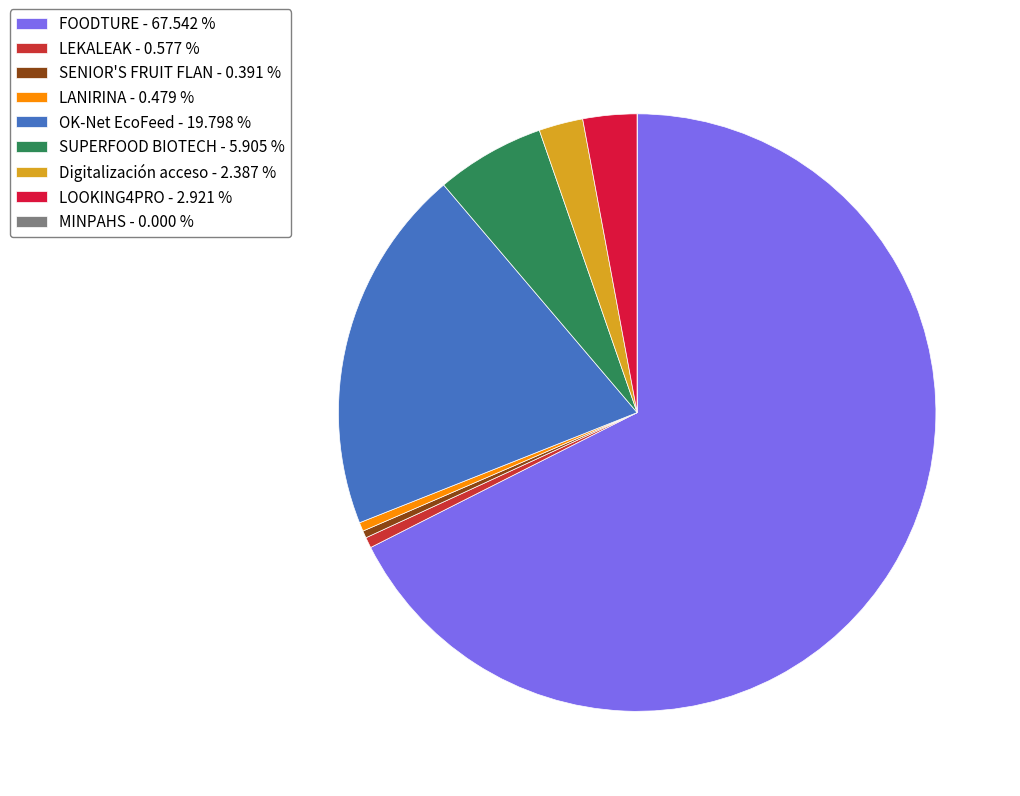

Count the number of slices in the pie.

9